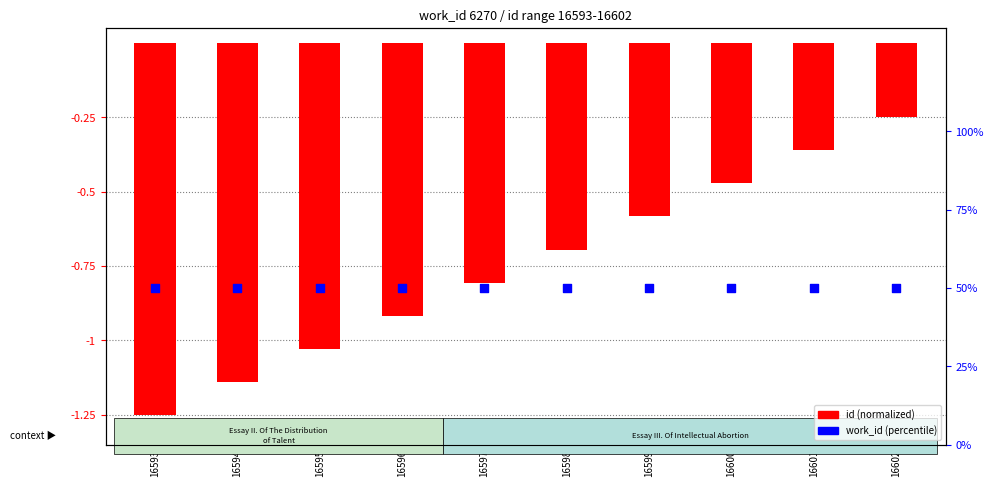

At which category is the sum across all series the highest?

16602